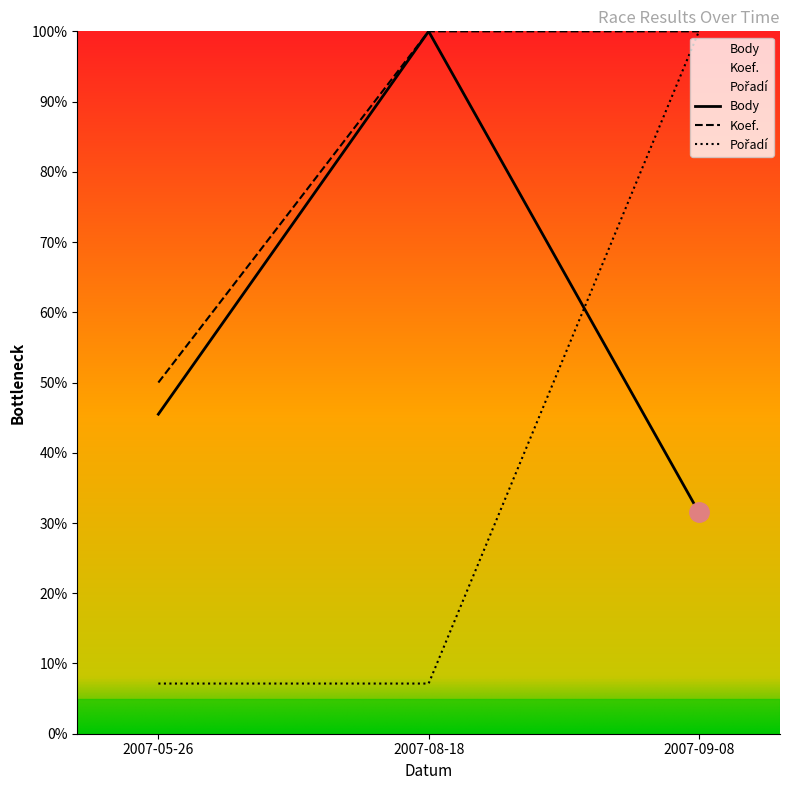

What is the difference between the maximum and minimum values in the Koef. series?

50.0